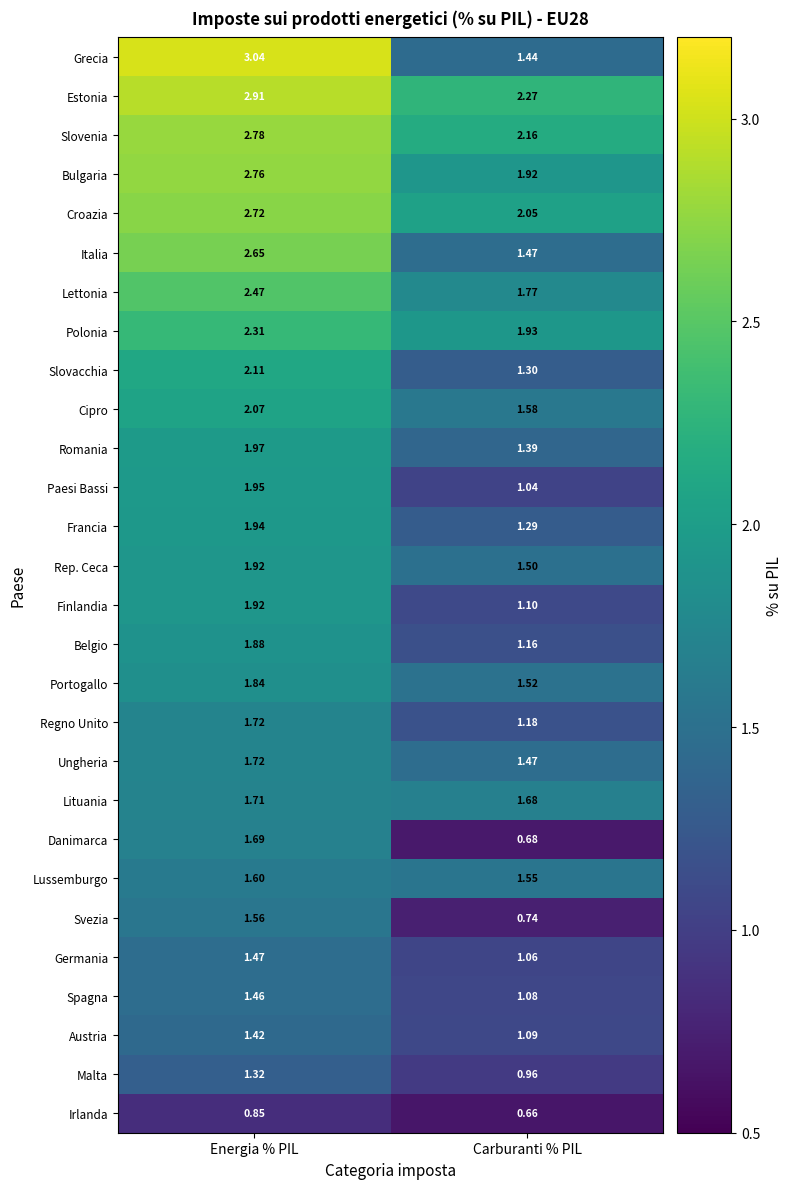

Which series has the largest total across all categories?

Estonia